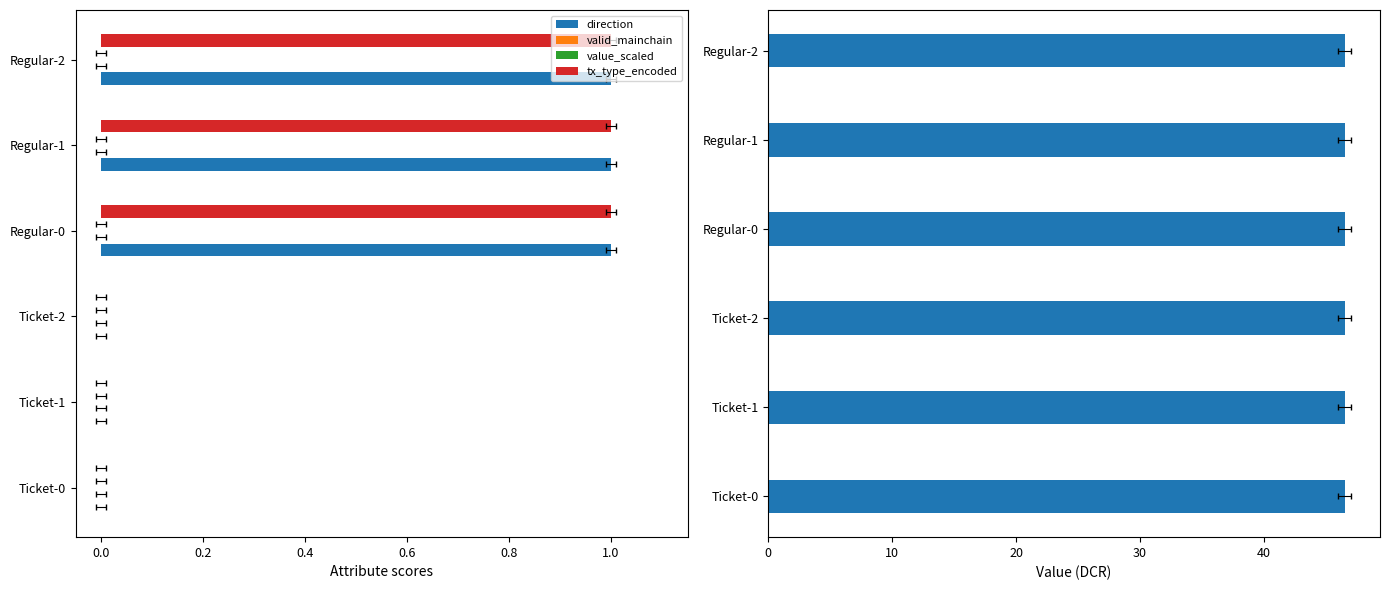

How many bars are there in total?

30